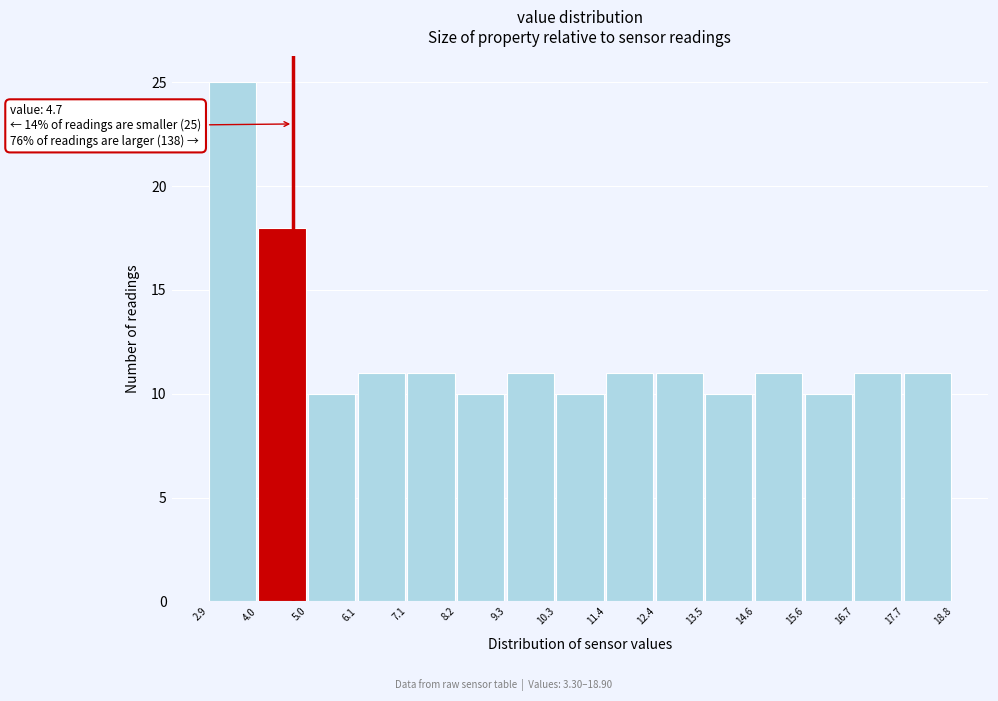

Which range on the x-axis has the tallest bar?

2.9 to 4.0